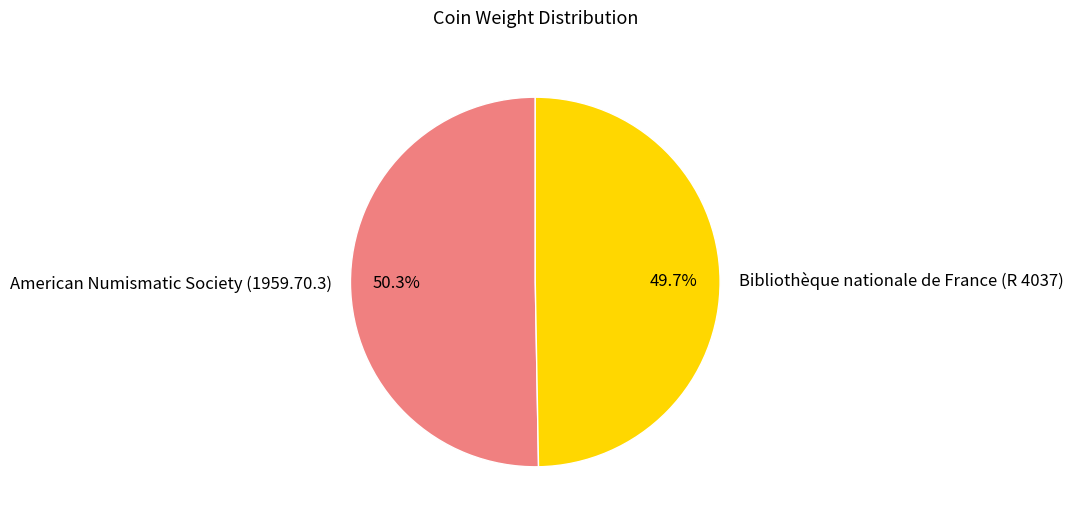

To the nearest percent, what is the average slice percentage?

50%